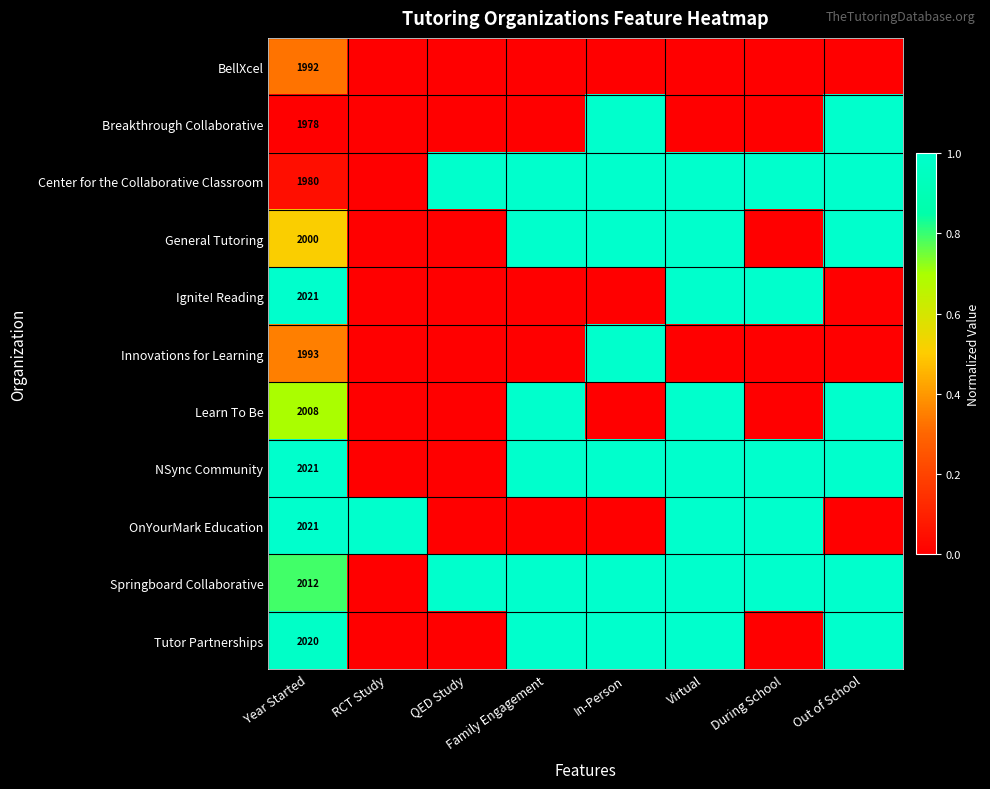

The Breakthrough Collaborative series shows 1978 at Year Started. True or false?

True